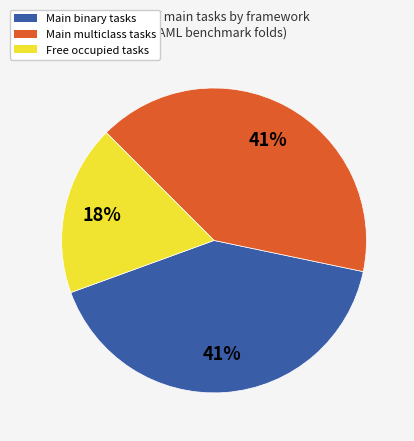

Is there a majority slice in this chart?

No